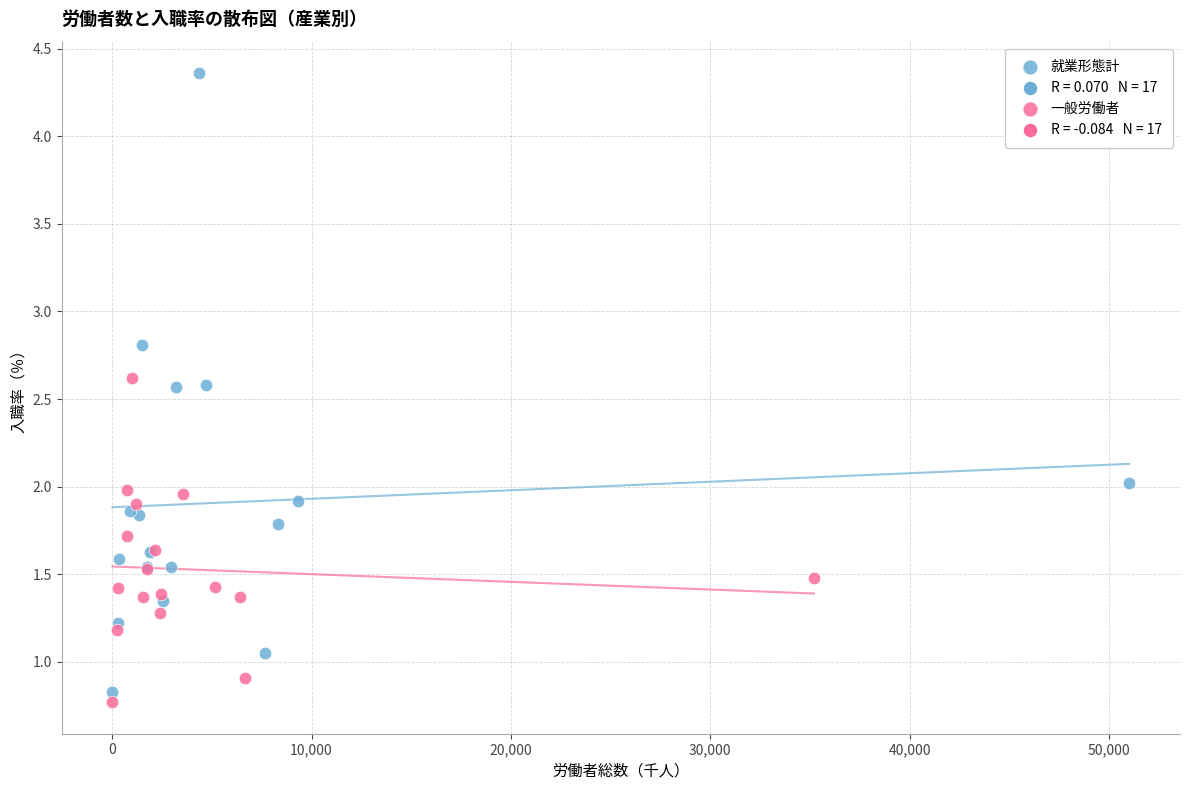

Which series reaches the maximum Y coordinate?

就業形態計